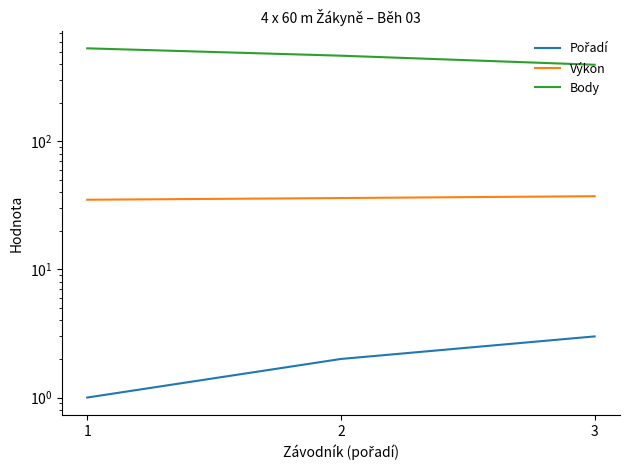

What is the sum of all Pořadí values?

6.0